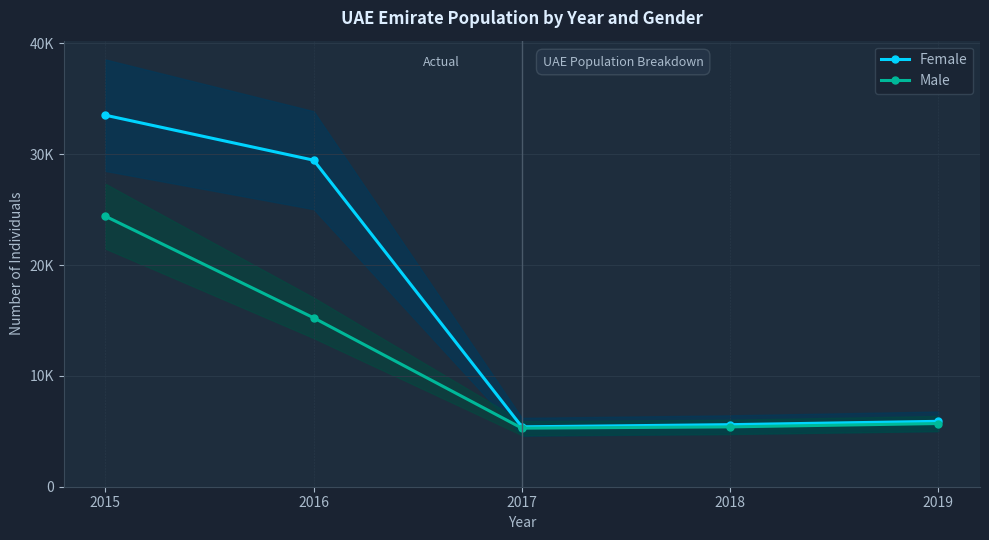

At how many categories does at least one series exceed 30442?

1